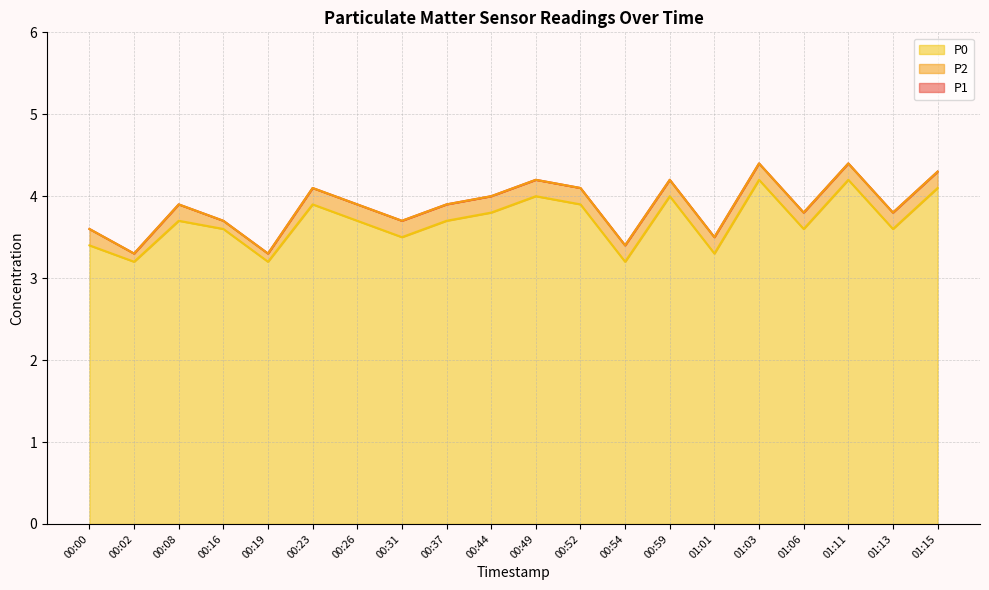

What is the lowest value of the P2 series?

3.3